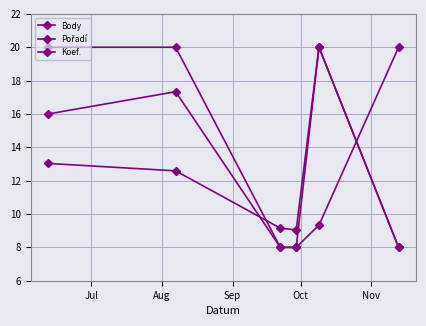

Where is the first local minimum for Body?

Oct